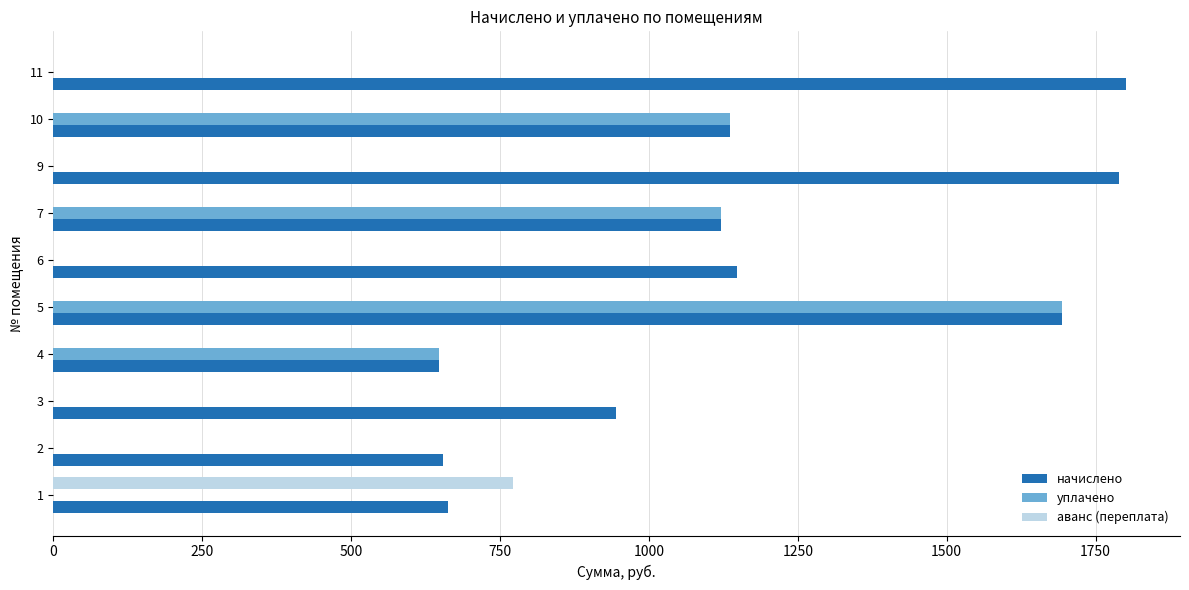

What is the total value across all series at 9?

1789.2